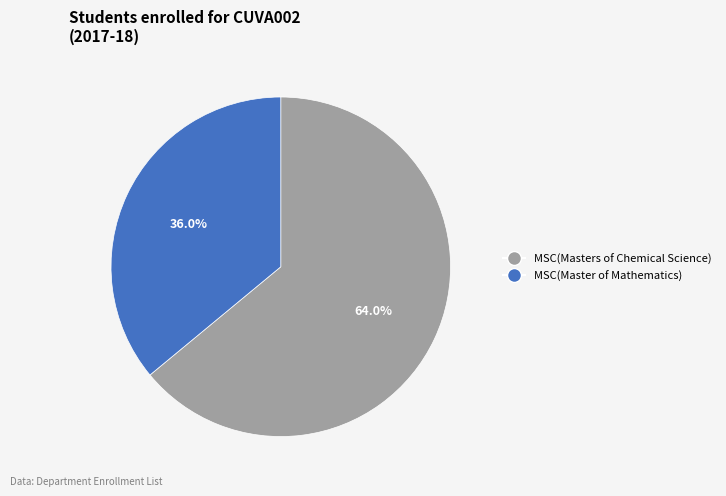

The MSC(Master of Mathematics) slice represents 36% of the pie. True or false?

True